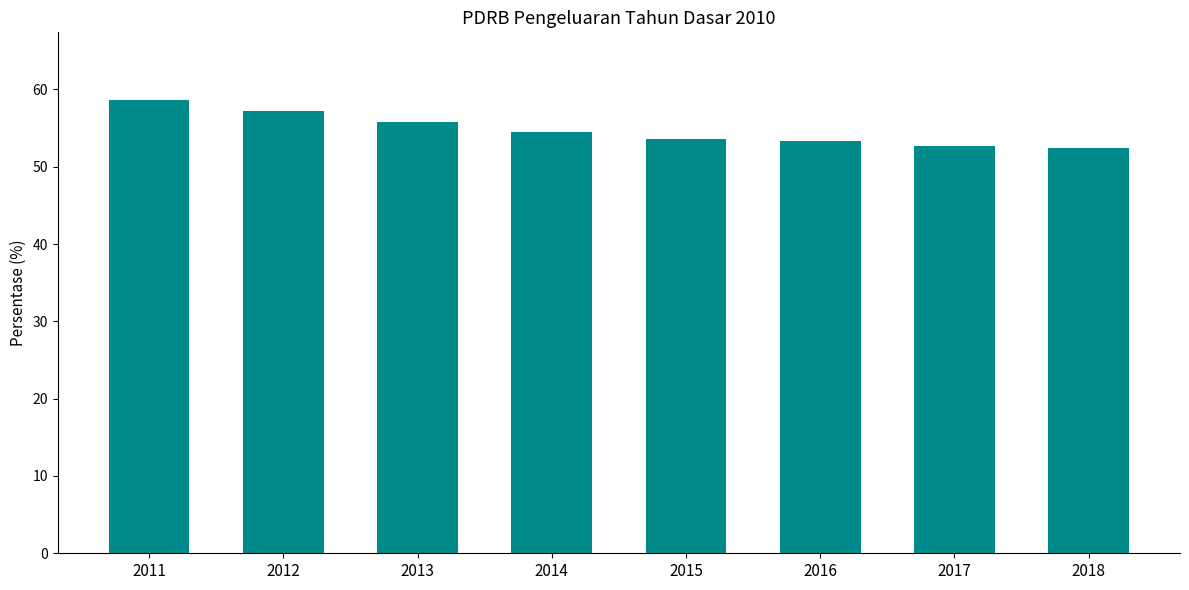

What is the ratio of the value at 2015 to the value at 2017?

1.0